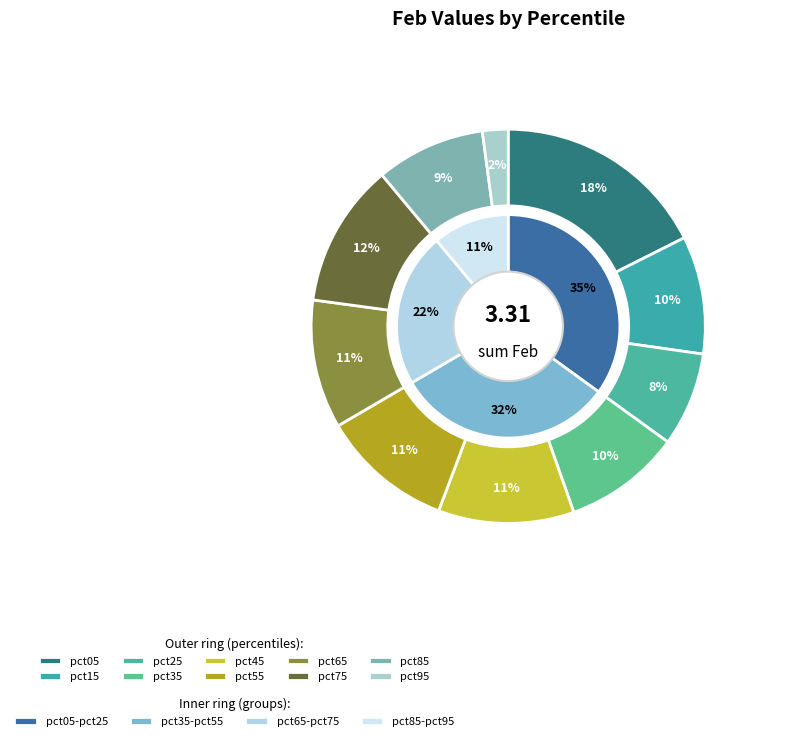

True or false: pct25 accounts for 20% of the total.

False